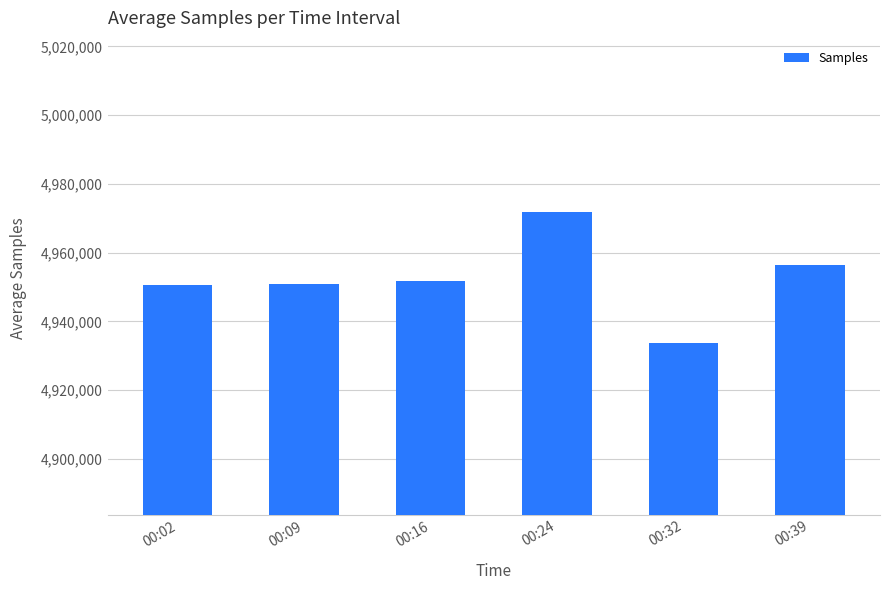

What value does the data have at 00:39?

4956316